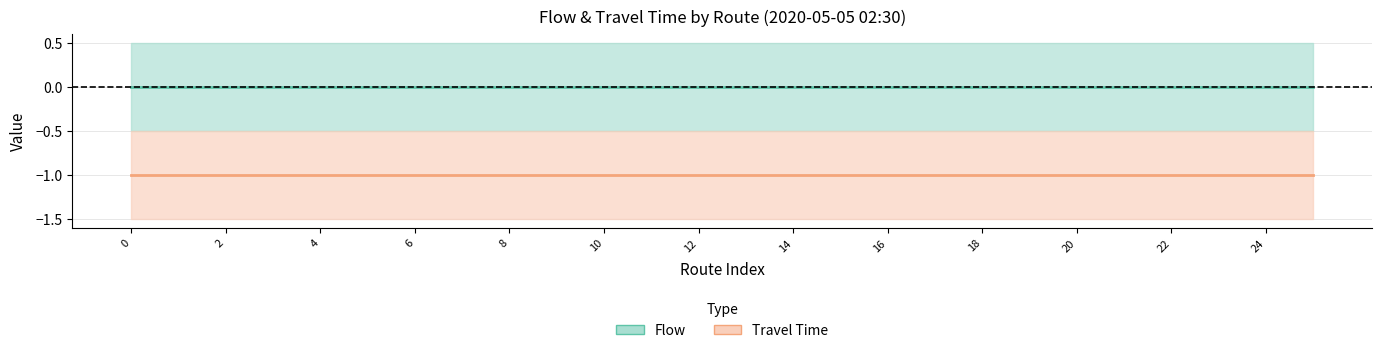

Reading left to right, transcribe all the data shown in this chart.

flow: 0=0	1=0	2=0	3=0	4=0	5=0	6=0	7=0	8=0	9=0	10=0	11=0	12=0	13=0	14=0	15=0	16=0	17=0	18=0	19=0	20=0	21=0	22=0	23=0	24=0	25=0
travel_time: 0=-1	1=-1	2=-1	3=-1	4=-1	5=-1	6=-1	7=-1	8=-1	9=-1	10=-1	11=-1	12=-1	13=-1	14=-1	15=-1	16=-1	17=-1	18=-1	19=-1	20=-1	21=-1	22=-1	23=-1	24=-1	25=-1